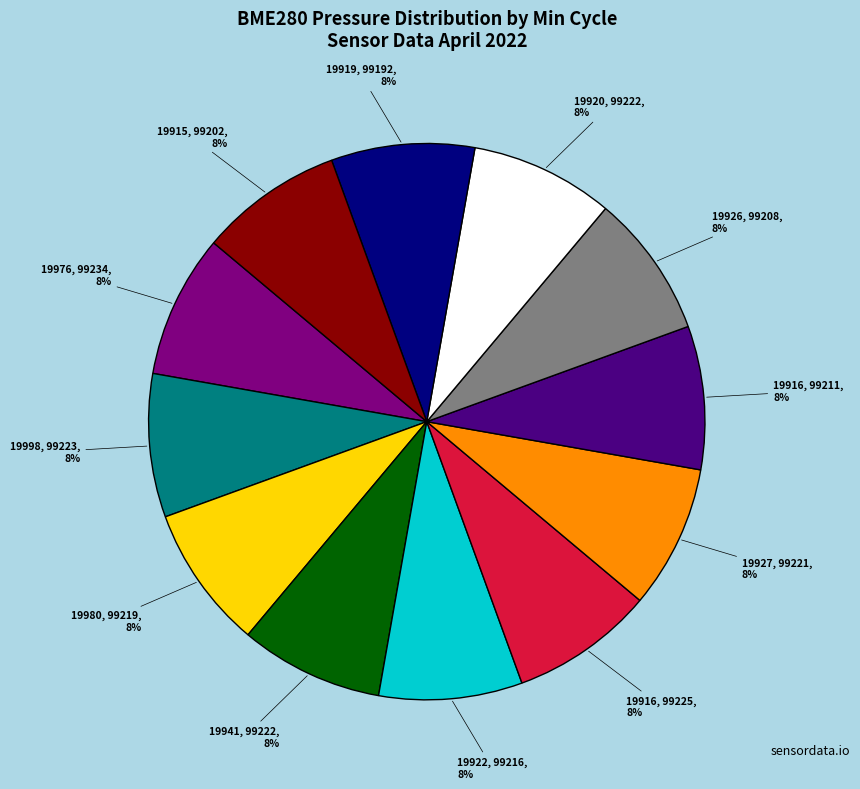

Count the number of slices in the pie.

12